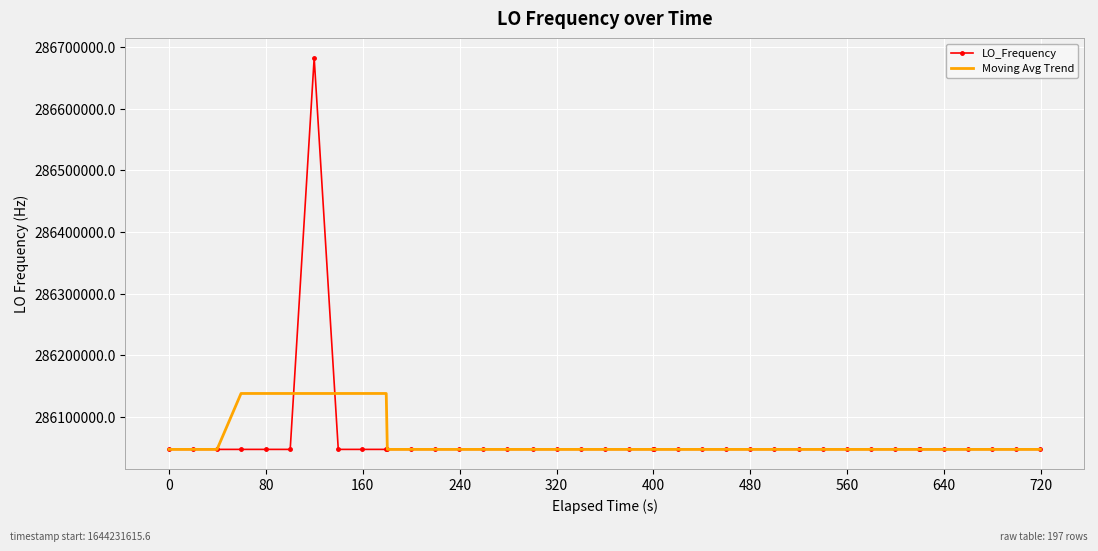

What is the minimum value for LO_Frequency?

286046991.4